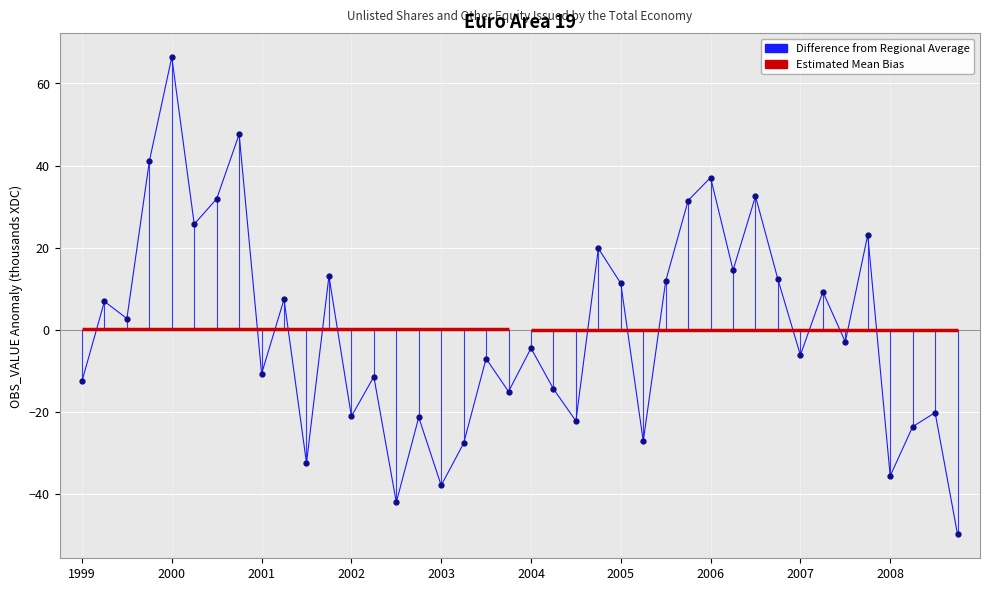

Reading left to right, transcribe all the data shown in this chart.

-12.5	6.9	2.7	41.0	66.4	25.7	31.9	47.6	-10.7	7.4	-32.5	13.1	-21.1	-11.4	-42.0	-21.3	-37.9	-27.7	-7.0	-15.1	-4.5	-14.4	-22.2	19.8	11.3	-27.2	11.9	31.5	37.1	14.5	32.5	12.3	-6.2	9.3	-3.0	23.1	-35.6	-23.6	-20.2	-49.9